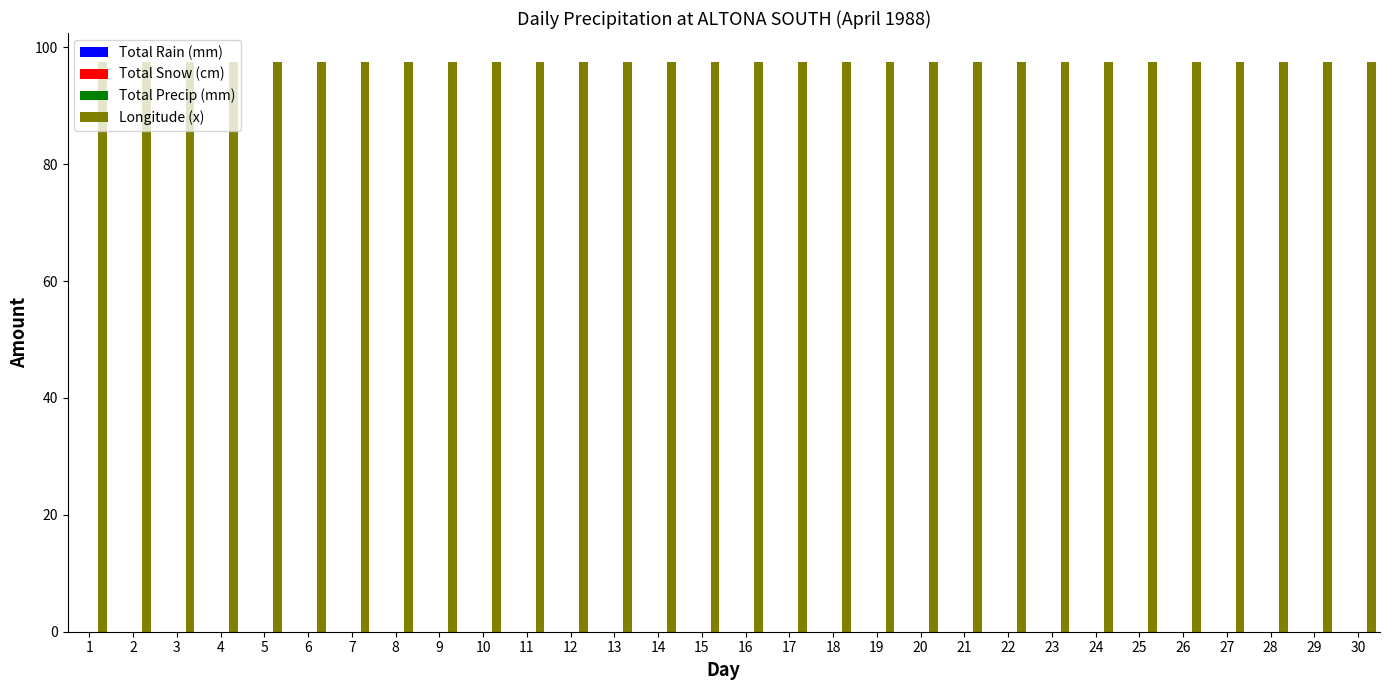

At which category is the sum across all series the highest?

1